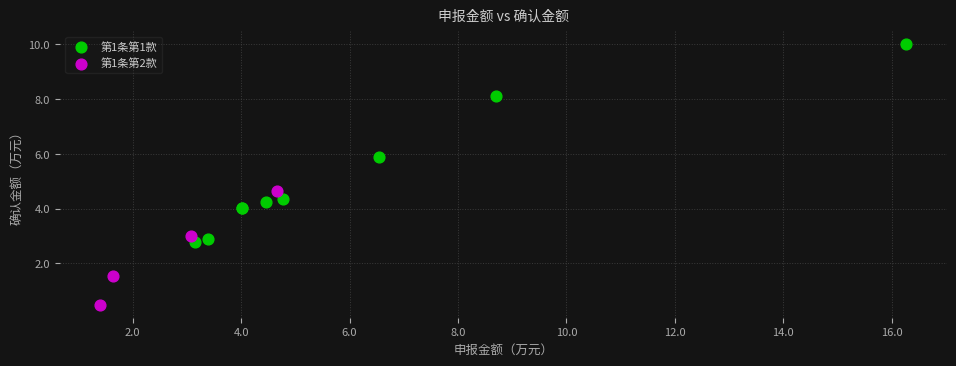

Which series has the widest spread of Y values?

第1条第1款